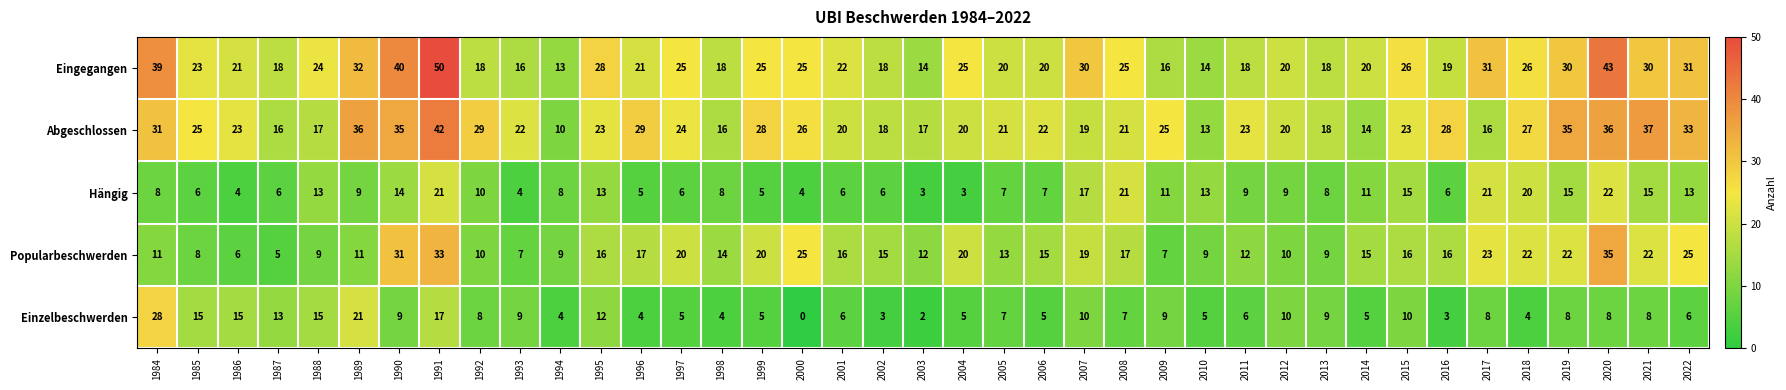

At which category is the sum across all series the highest?

1991